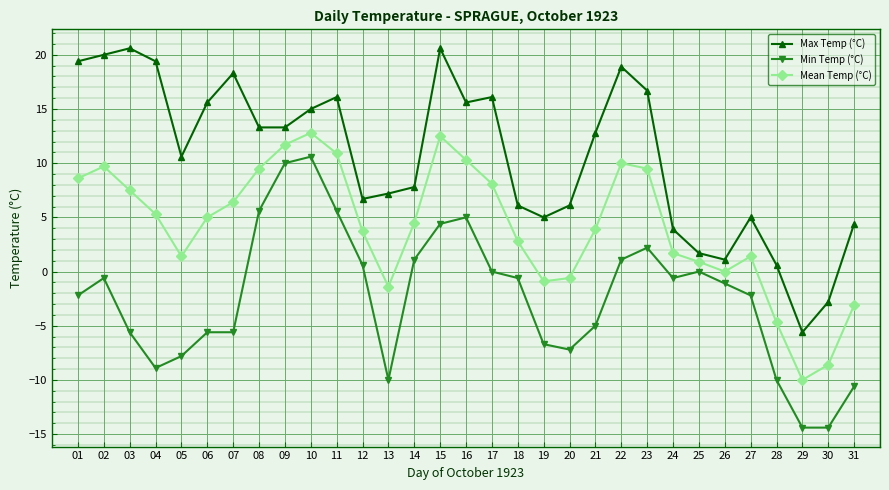

Count the number of categories in the chart.

31